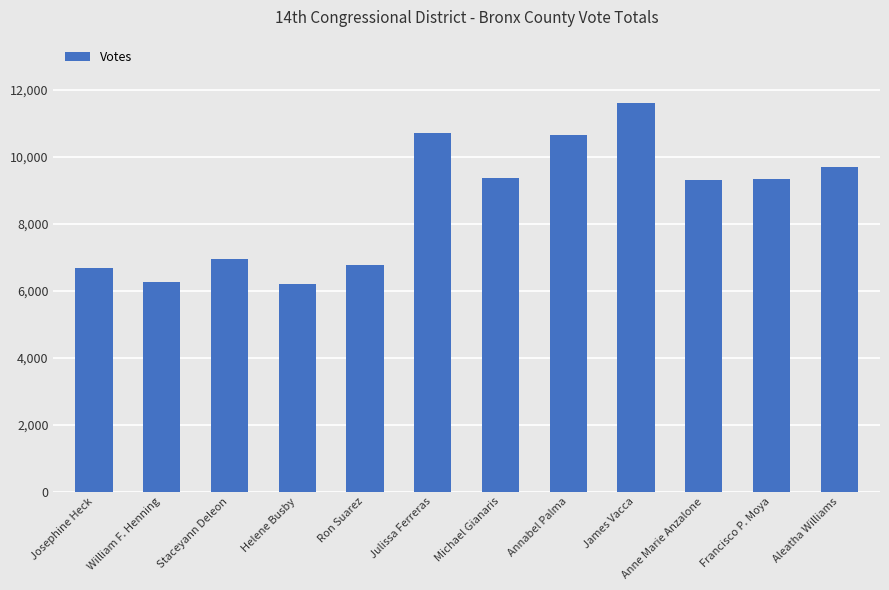

Between Josephine Heck and Michael Gianaris, which is larger?

Michael Gianaris